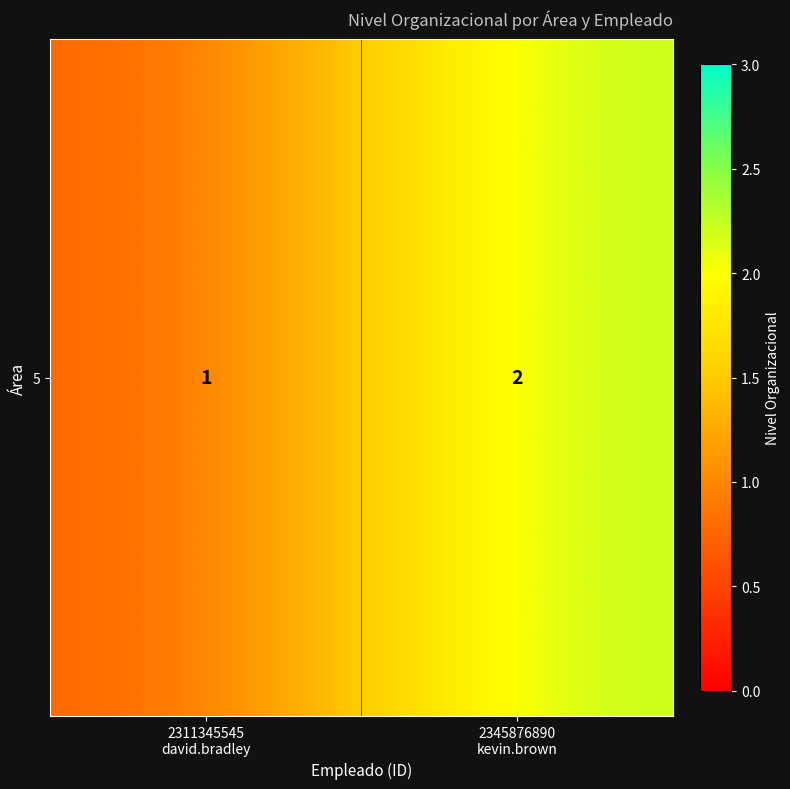

What is the ratio of the value at 2345876890
kevin.brown to the value at 2311345545
david.bradley?

2.0